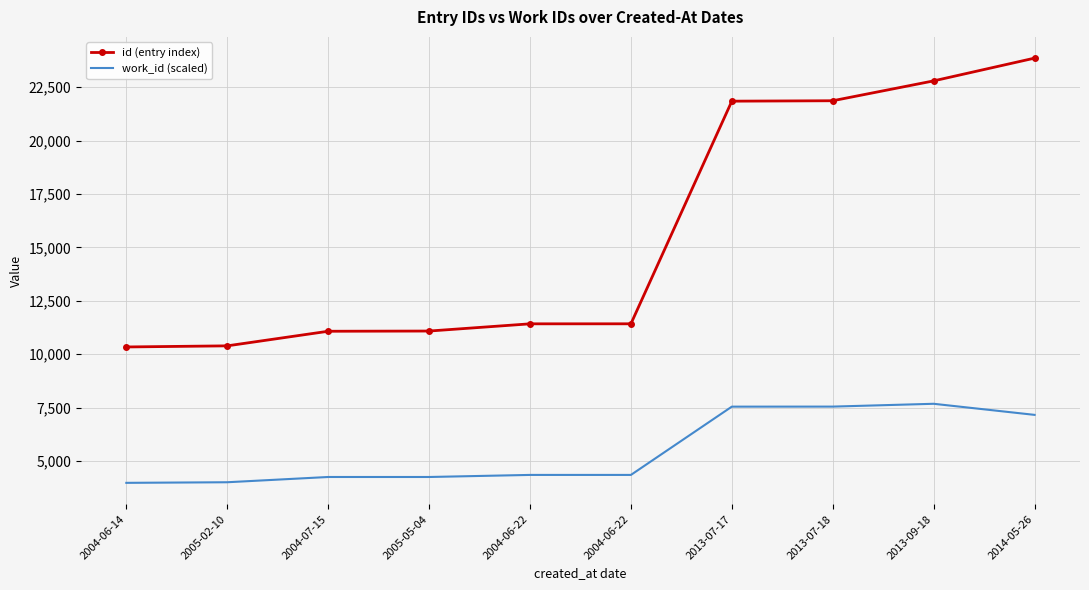

At which category is the sum across all series the highest?

2014-05-26